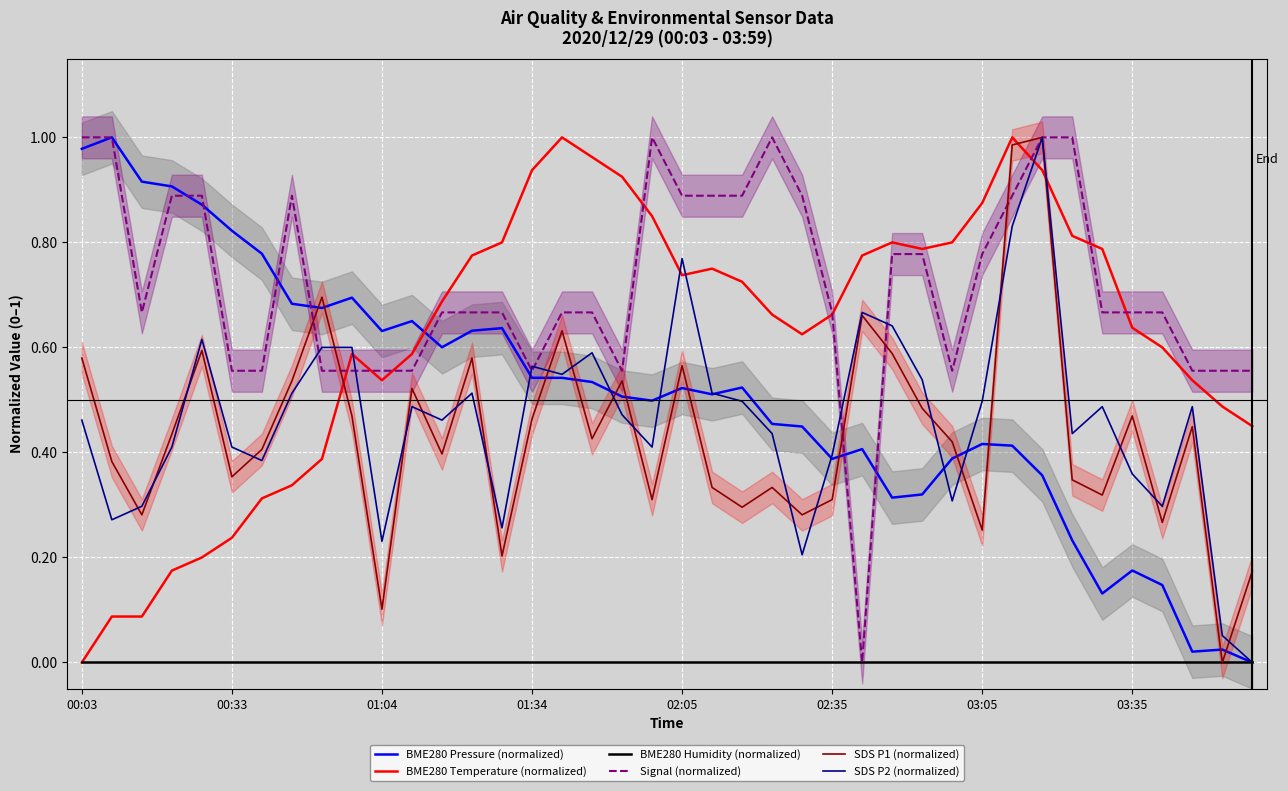

Is it true that SDS P2 (normalized) equals 0.4 at 00:33?

True